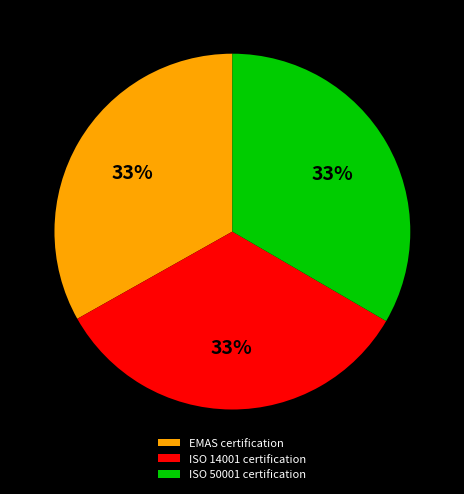

Is there any slice that represents more than half of the pie?

No